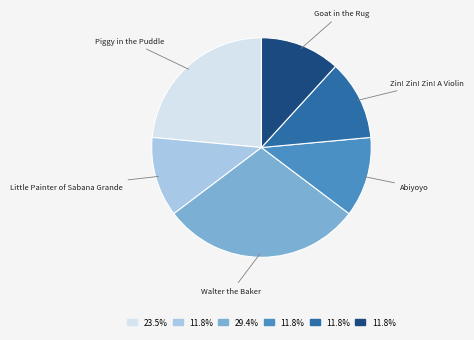

How many segments does this pie chart have?

6